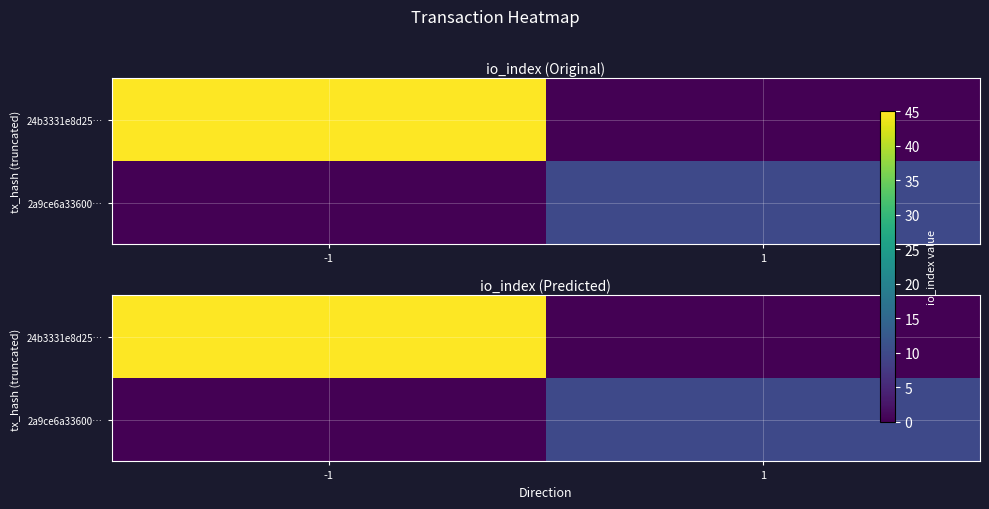

Is it true that 24b3331e8d25… equals 45 at -1?

True